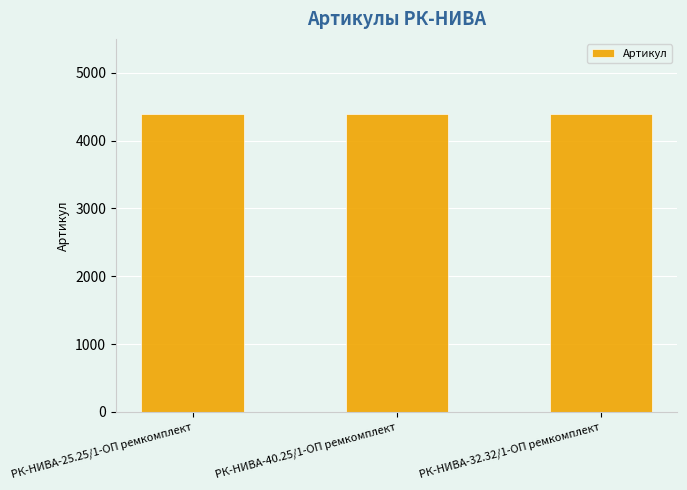

What is the minimum value shown in the chart?

4398